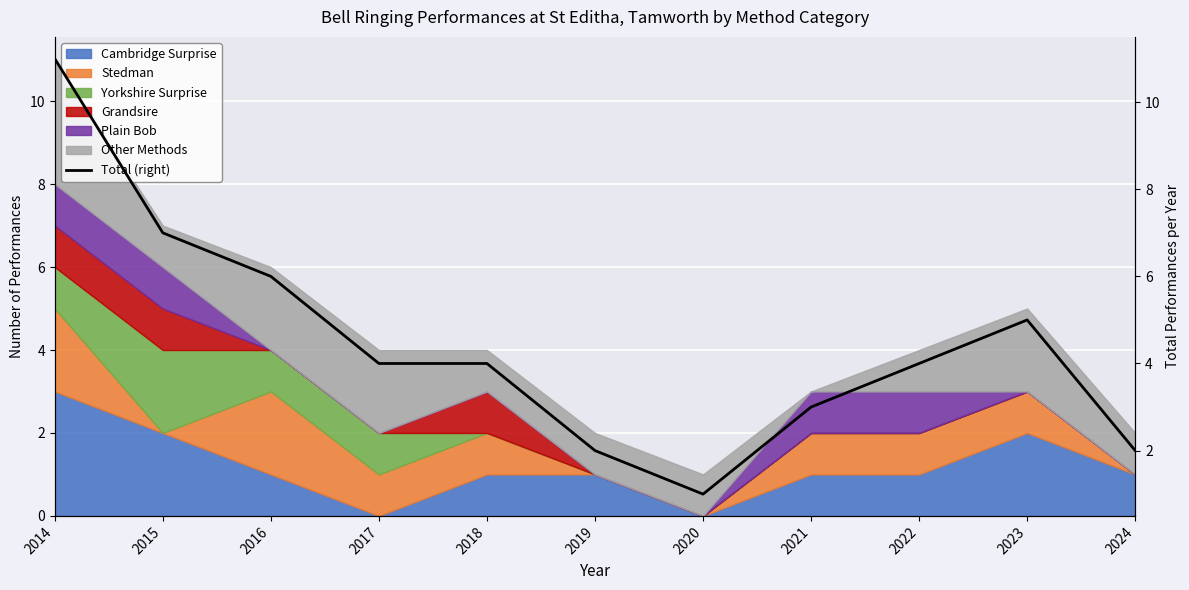

What is the sum of all values?

49